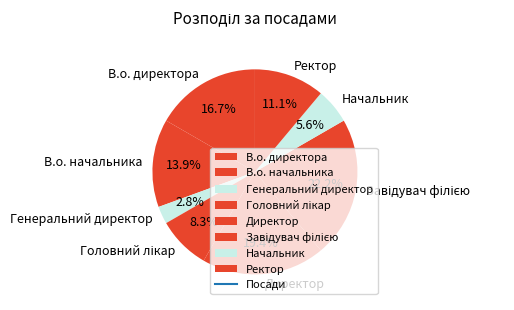

How many slices are in this pie chart?

8